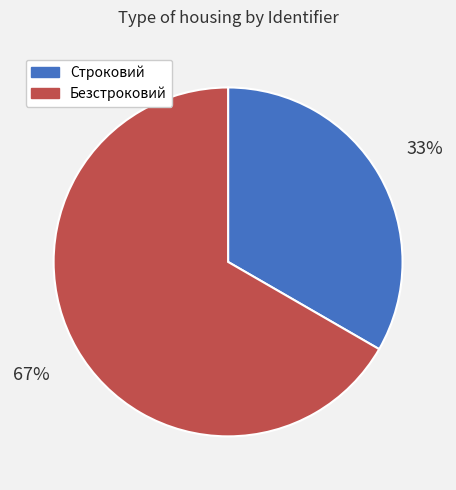

Rank the categories by value from lowest to highest.

Строковий, Безстроковий